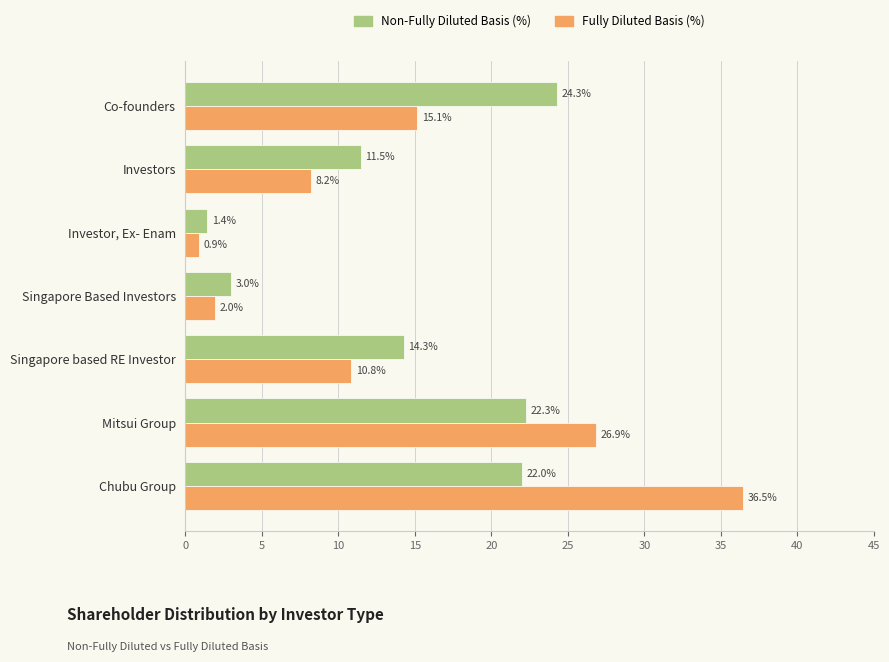

Is it true that Fully Diluted Basis (%) equals 14.5 at Investors?

False